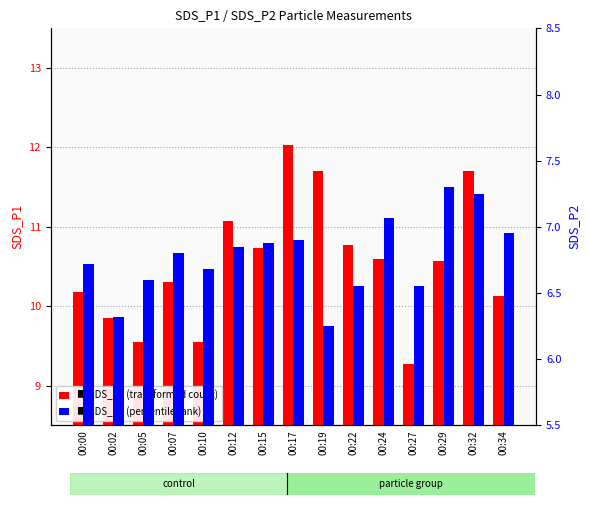

Reading left to right, list all the values displayed in this chart.

SDS_P1: 10.2	9.8	9.6	10.3	9.6	11.1	10.7	12.0	11.7	10.8	10.6	9.3	10.6	11.7	10.1
SDS_P2: 6.7	6.3	6.6	6.8	6.7	6.8	6.9	6.9	6.2	6.5	7.1	6.5	7.3	7.2	7.0